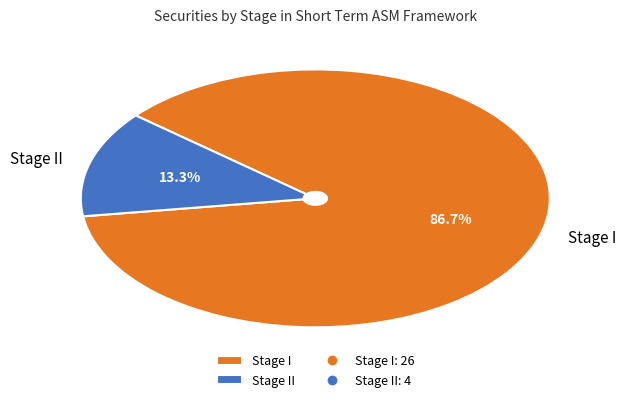

True or false: Stage I accounts for 87% of the total.

True